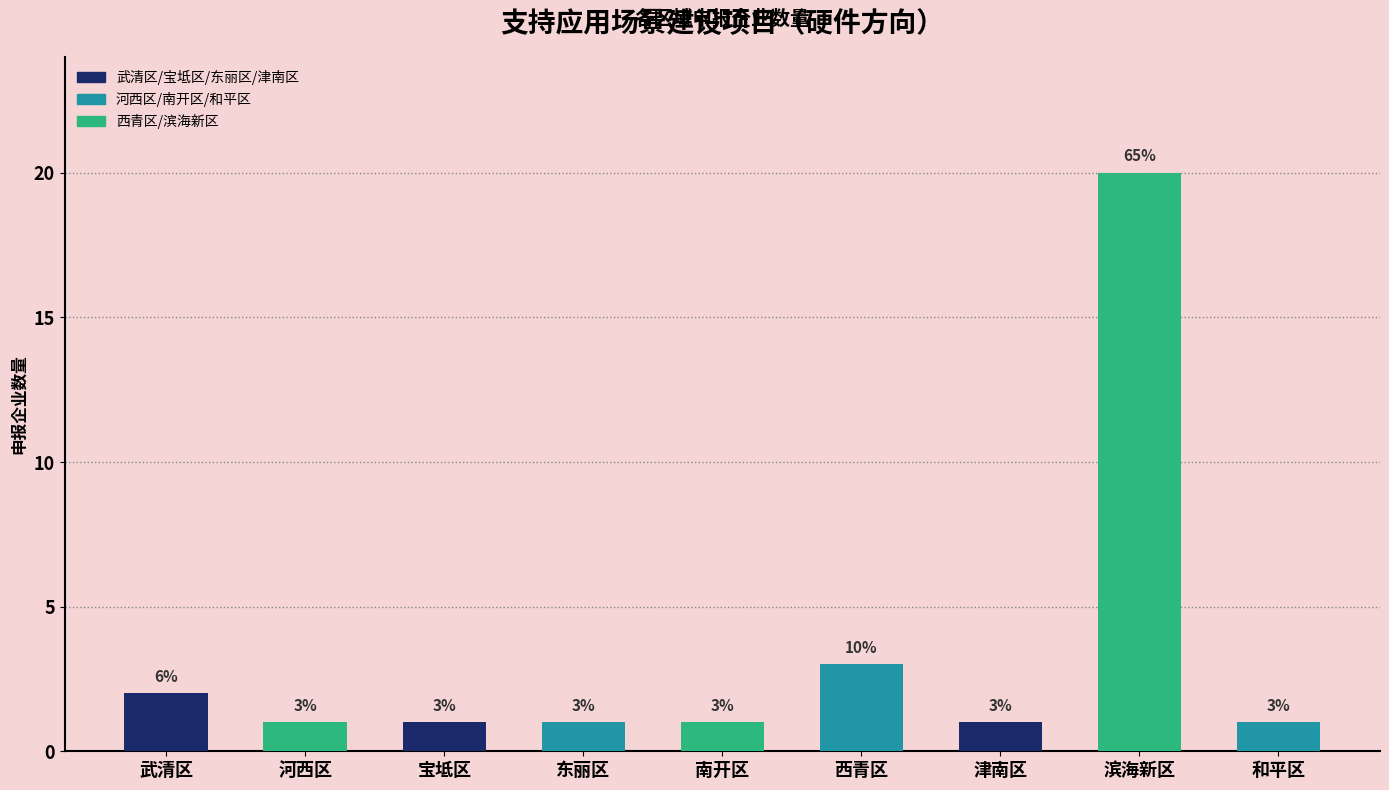

Reading right to left, transcribe all the data shown in this chart.

和平区=1	滨海新区=20	津南区=1	西青区=3	南开区=1	东丽区=1	宝坻区=1	河西区=1	武清区=2